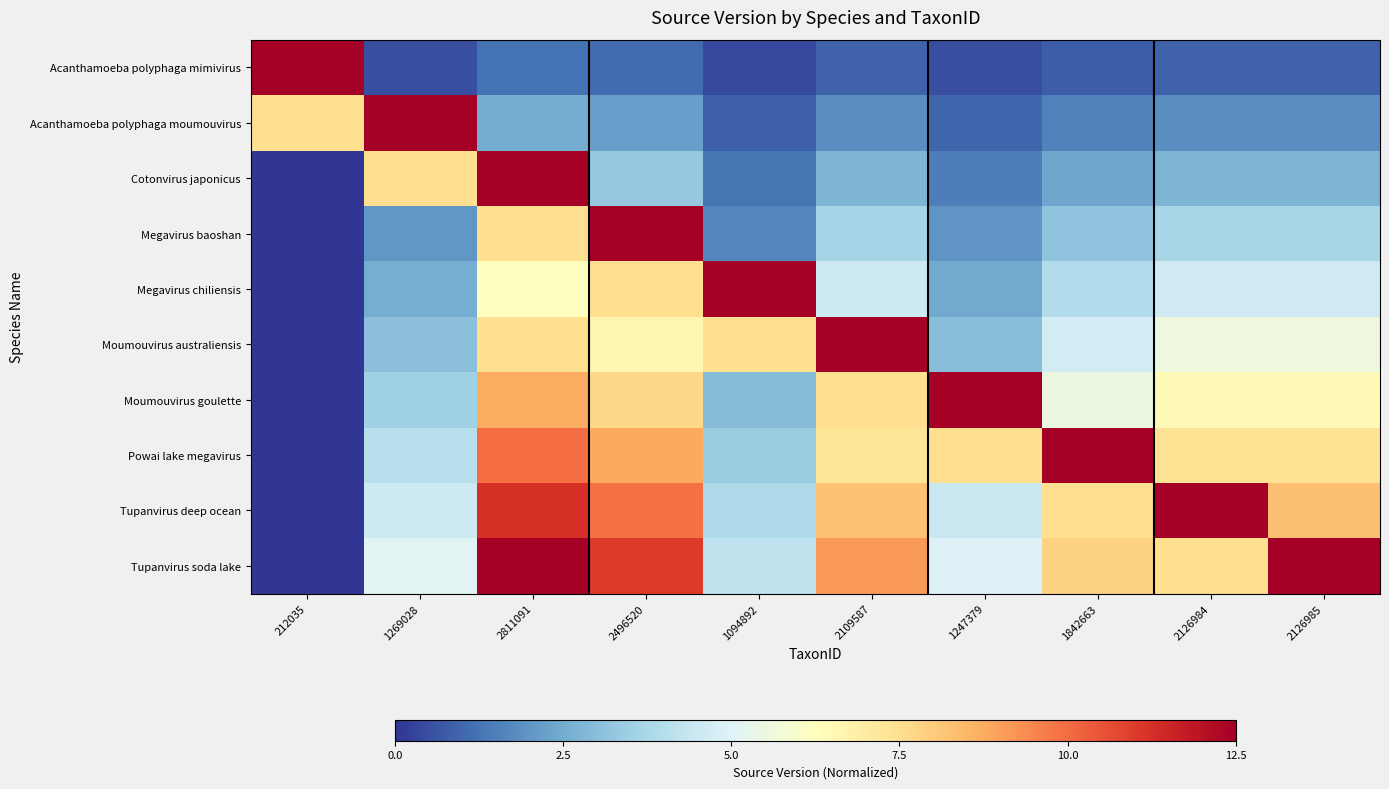

What is the total value across all series at 1247379?

39.9